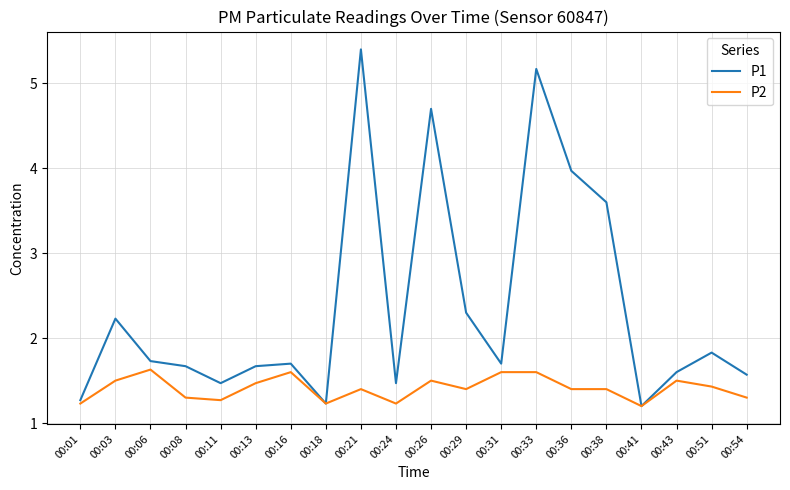

Between 00:08 and 00:16, which series saw the biggest shift?

P2